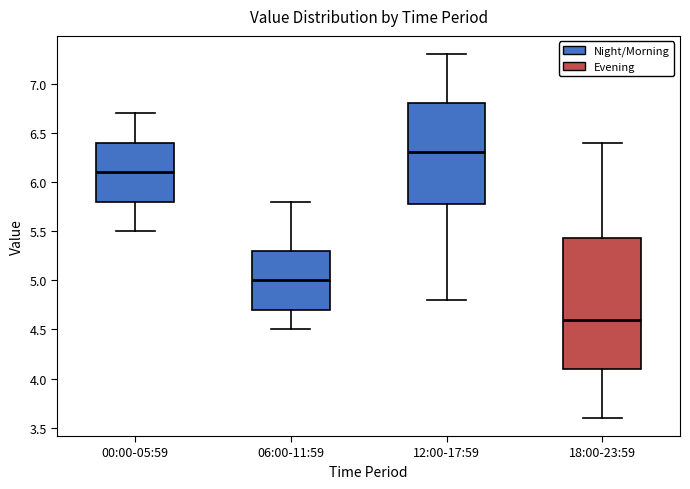

Where does the upper whisker of the box for 18:00-23:59 end on the y-axis? The values are not printed on the chart, so give them approximately, as read against the axis.

6.40